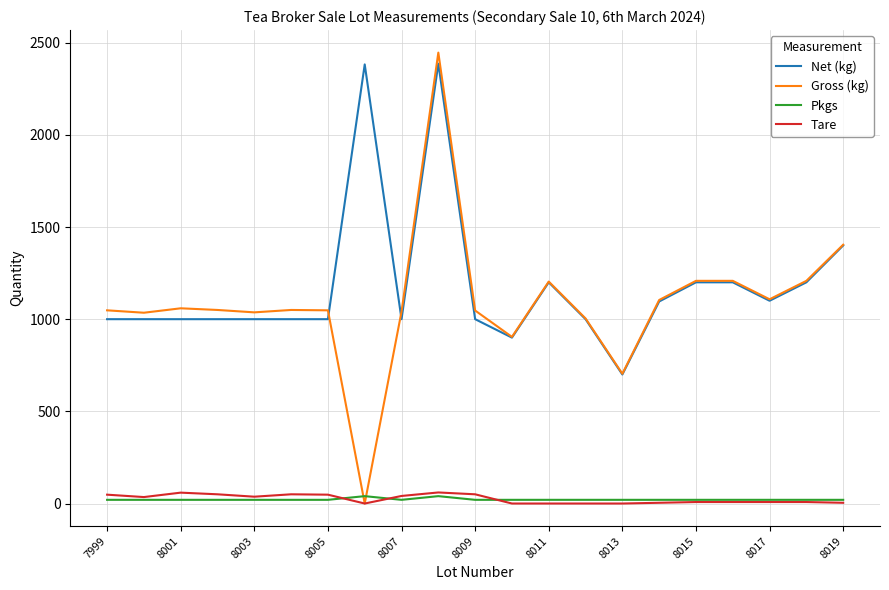

True or false: Pkgs and Net (kg) cross at least once.

False